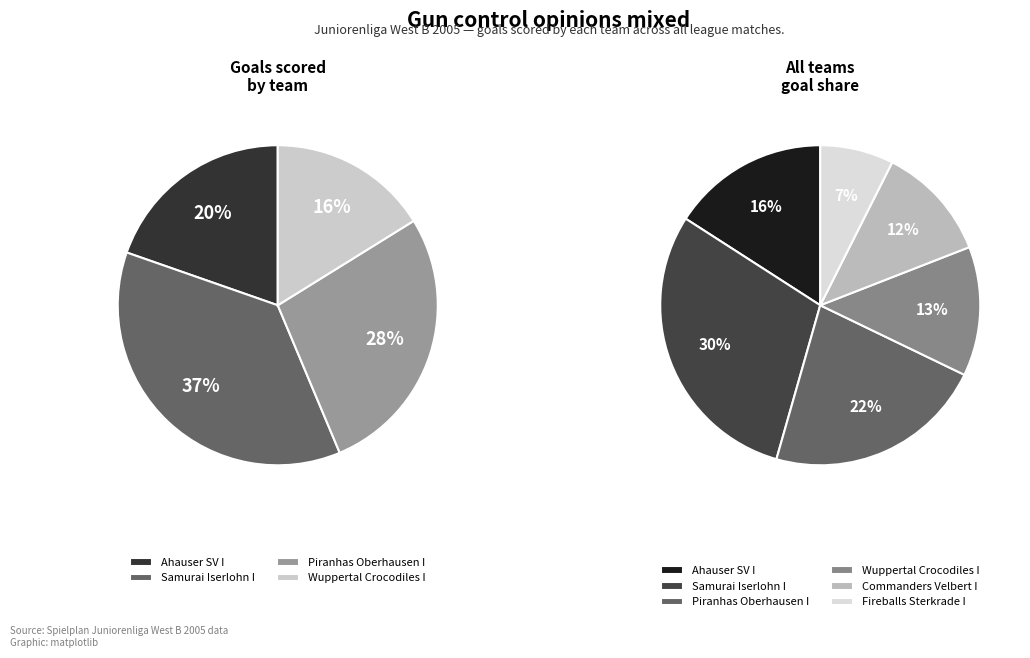

Count the number of slices in the pie.

6